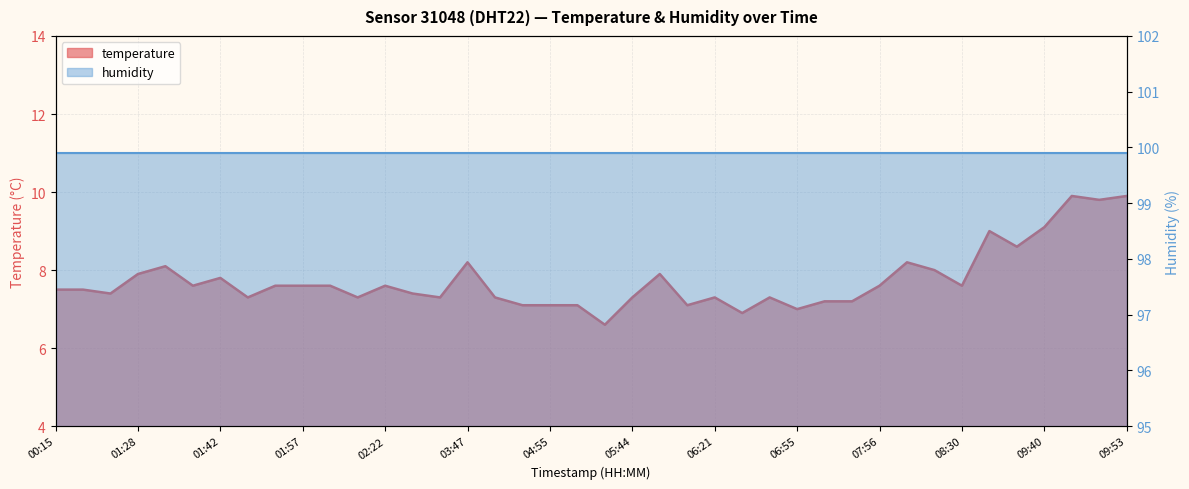

List the labels in order of value, largest first.

09:43, 09:53, 09:45, 09:40, 08:52, 09:06, 03:47, 08:25, 01:30, 08:27, 01:28, 05:51, 01:42, 01:40, 01:54, 01:57, 02:07, 02:22, 07:56, 08:30, 00:15, 01:06, 01:11, 03:18, 01:50, 02:09, 03:35, 04:01, 05:44, 06:21, 06:52, 07:12, 07:21, 04:50, 04:55, 05:29, 05:56, 06:55, 06:50, 05:37